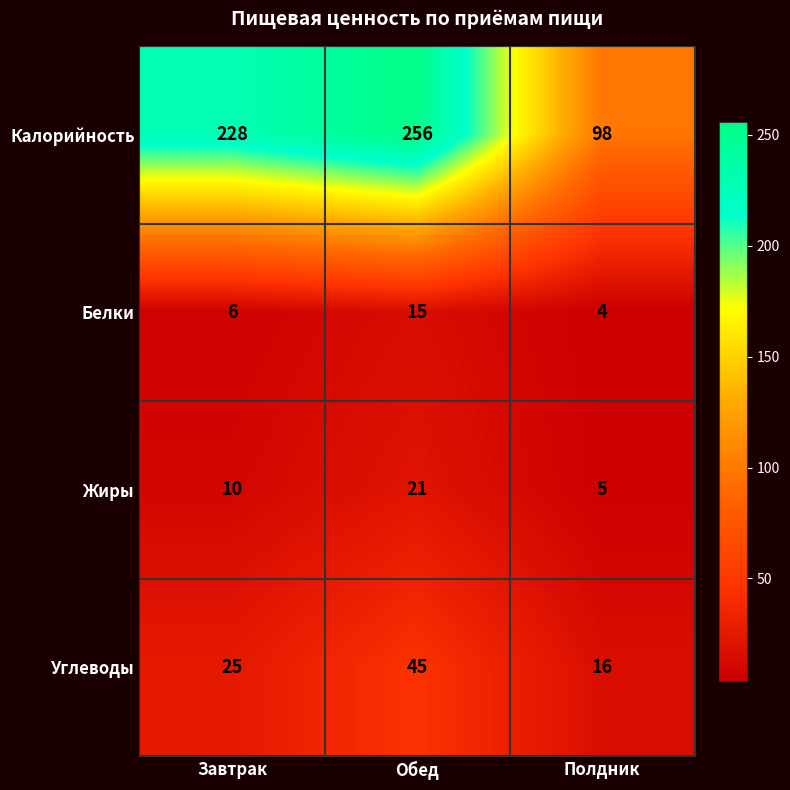

Is it true that Жиры equals 8 at Полдник?

False